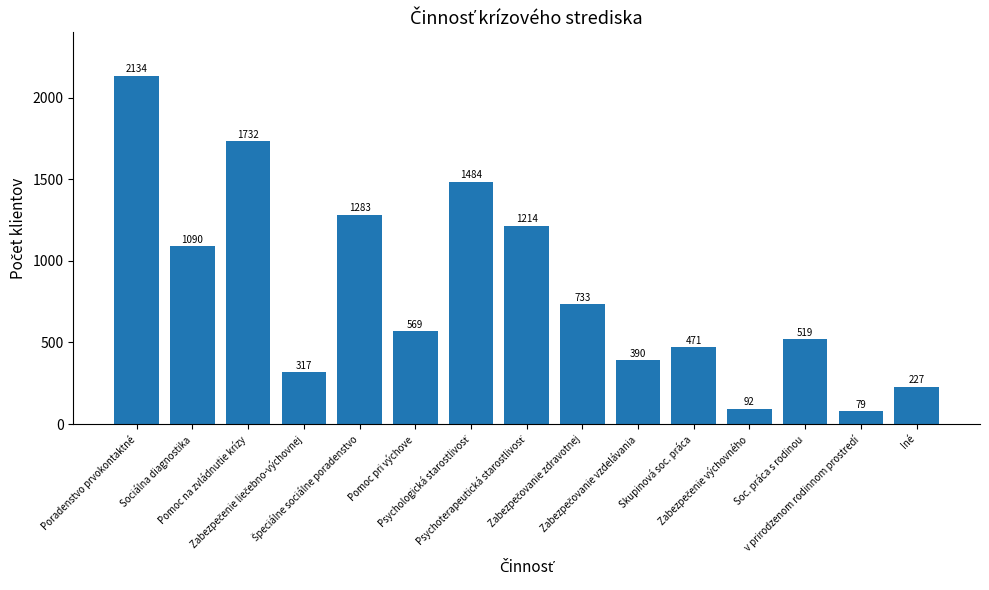

What is the average value?

822